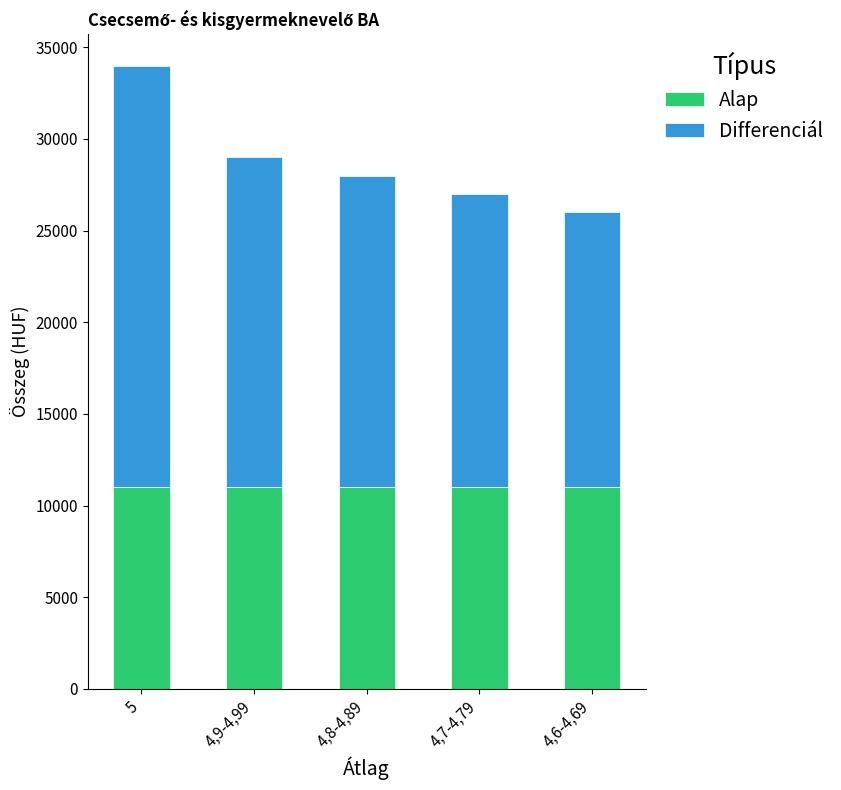

What is the average value of the Alap series?

11000